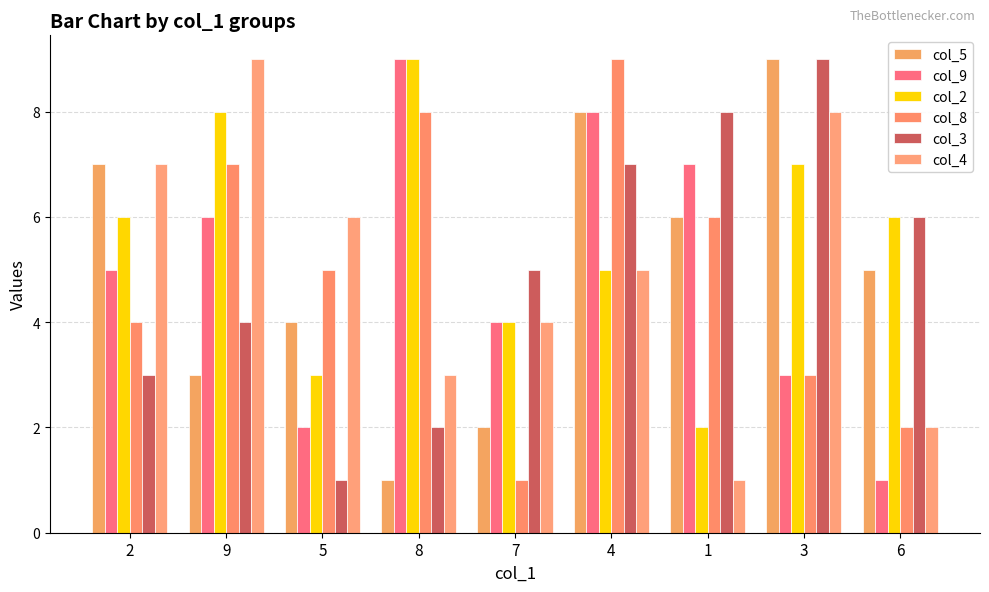

Reading left to right, list all the values displayed in this chart.

col_5: 2=7	9=3	5=4	8=1	7=2	4=8	1=6	3=9	6=5
col_9: 2=5	9=6	5=2	8=9	7=4	4=8	1=7	3=3	6=1
col_2: 2=6	9=8	5=3	8=9	7=4	4=5	1=2	3=7	6=6
col_8: 2=4	9=7	5=5	8=8	7=1	4=9	1=6	3=3	6=2
col_3: 2=3	9=4	5=1	8=2	7=5	4=7	1=8	3=9	6=6
col_4: 2=7	9=9	5=6	8=3	7=4	4=5	1=1	3=8	6=2